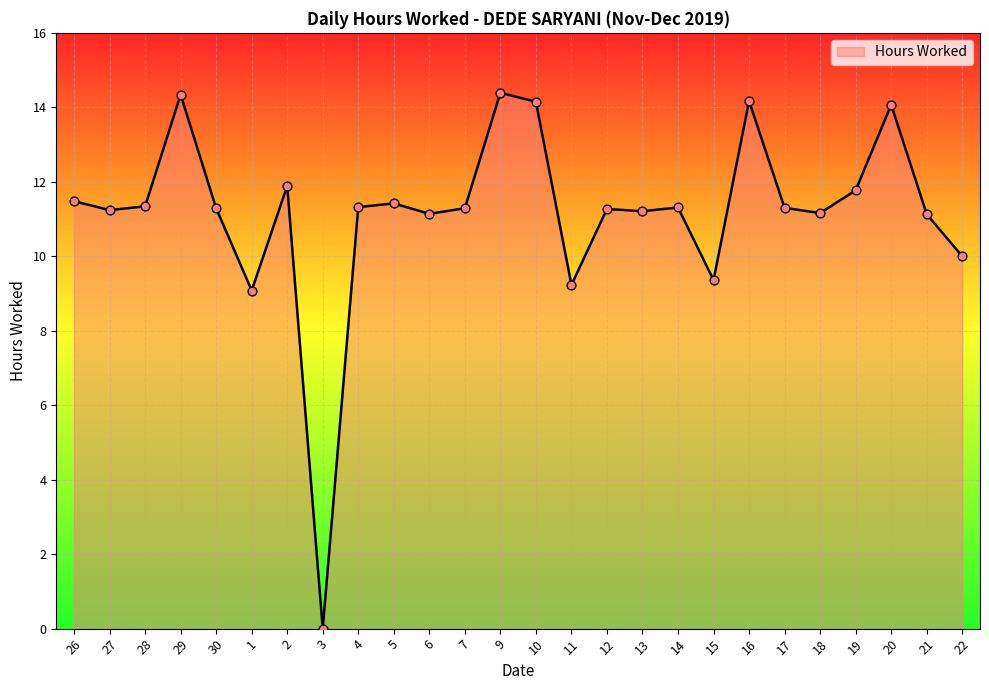

What is the change in value from 28 to 29?

+3.0